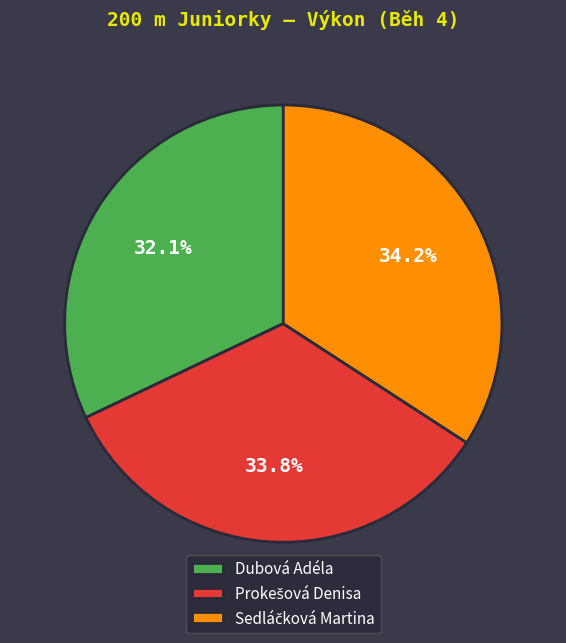

What portion of the pie excludes Dubová Adéla?

67.9%